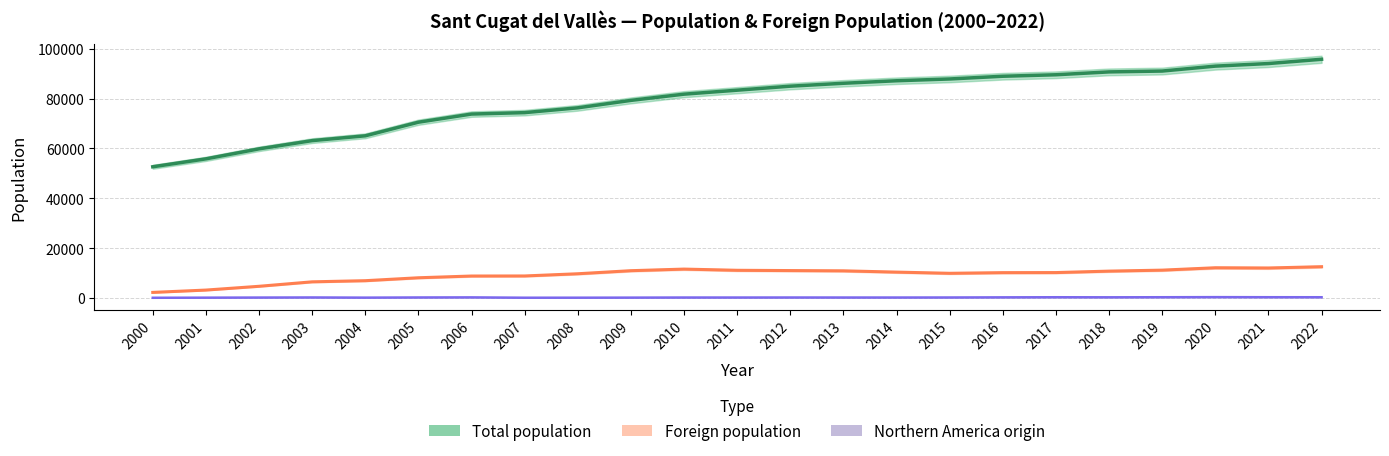

True or false: Total population and Northern America origin cross at least once.

False